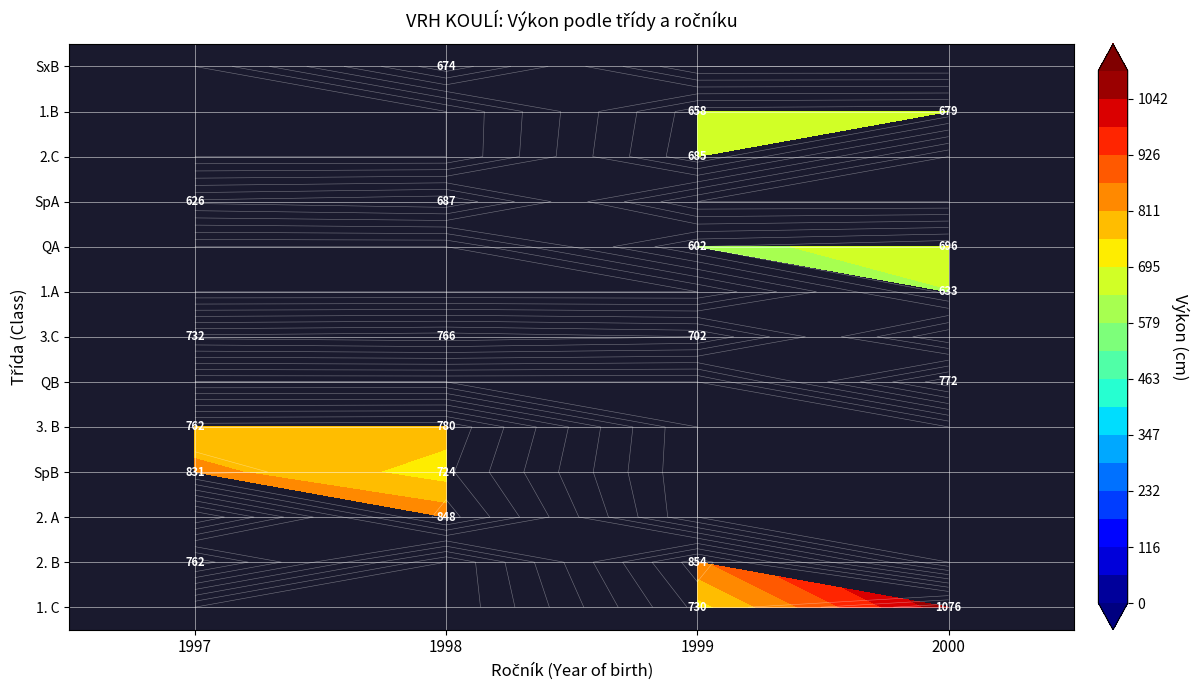

Which has a higher value, 1997 or 1998?

1997